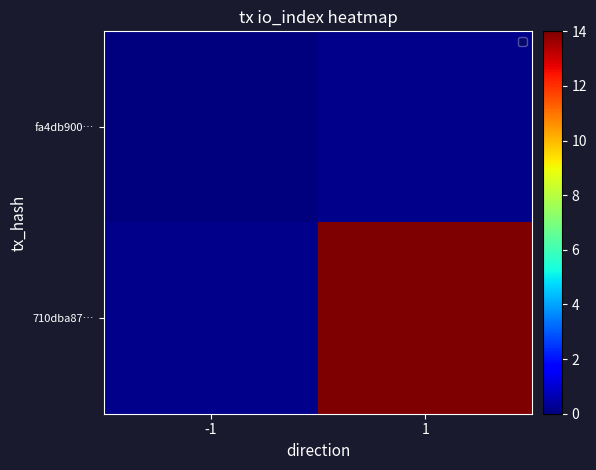

The 710dba87… series shows 19.0 at 1. True or false?

False